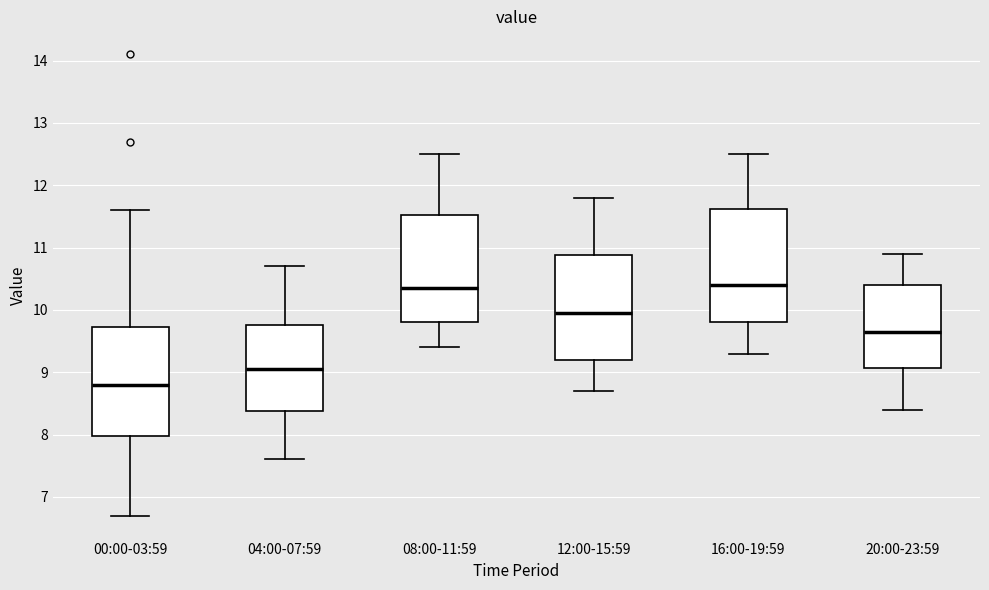

Reading left to right, read every box against the y-axis: the position of its median line, the range the box covers, and the ends of its whiskers. The values are not printed on the chart, so give them approximately, as read against the axis.

00:00-03:59: median 8.8, box 8.0 to 9.7, whiskers 6.7 to 11.6
04:00-07:59: median 9.1, box 8.4 to 9.8, whiskers 7.6 to 10.7
08:00-11:59: median 10.4, box 9.8 to 11.5, whiskers 9.4 to 12.5
12:00-15:59: median 10.0, box 9.2 to 10.9, whiskers 8.7 to 11.8
16:00-19:59: median 10.4, box 9.8 to 11.6, whiskers 9.3 to 12.5
20:00-23:59: median 9.7, box 9.1 to 10.4, whiskers 8.4 to 10.9